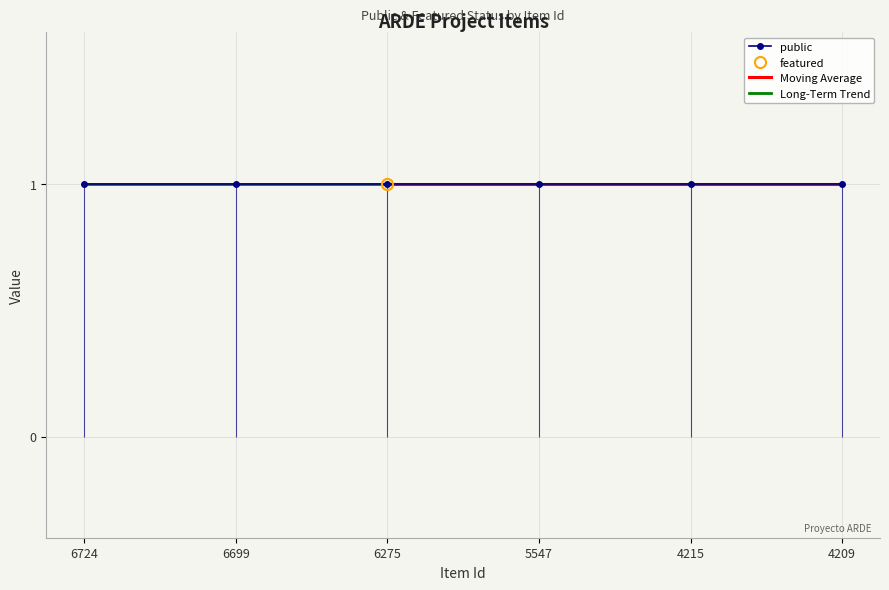

Reading left to right, extract all data points from this chart.

public: 1	1	1	1	1	1
featured: 0	0	1	0	0	0